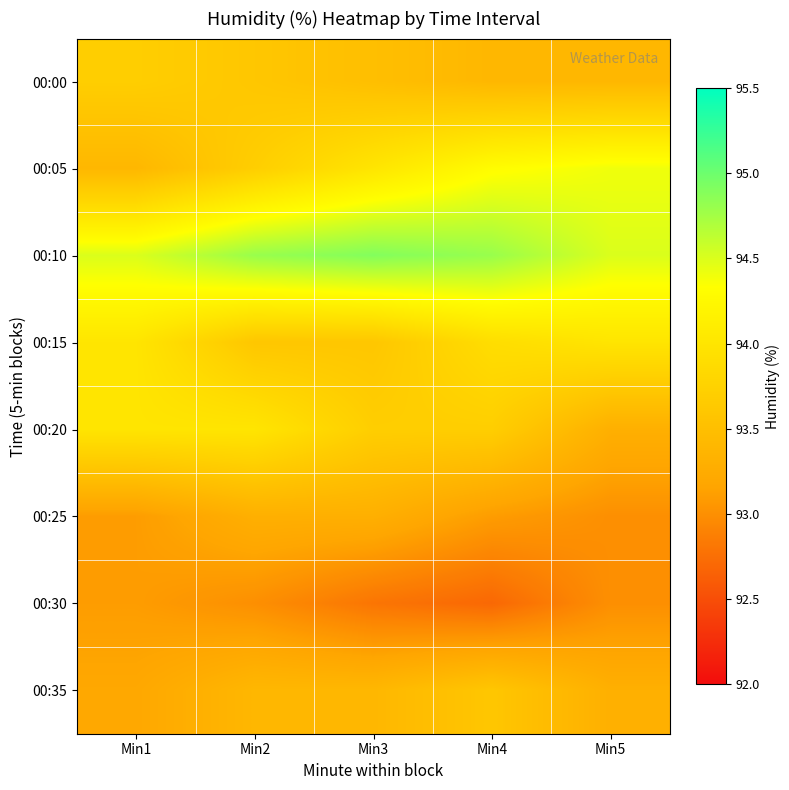

Reading right to left, extract all data points from this chart.

00:00: Min5=93.4	Min4=93.4	Min3=93.5	Min2=93.6	Min1=93.7
00:05: Min5=94.4	Min4=94.3	Min3=94.0	Min2=93.7	Min1=93.4
00:10: Min5=94.5	Min4=94.8	Min3=94.9	Min2=94.8	Min1=94.5
00:15: Min5=94.0	Min4=93.9	Min3=93.6	Min2=93.6	Min1=94.0
00:20: Min5=93.3	Min4=93.7	Min3=93.7	Min2=94.0	Min1=94.0
00:25: Min5=93.0	Min4=93.1	Min3=93.3	Min2=93.3	Min1=93.1
00:30: Min5=93.0	Min4=92.7	Min3=92.8	Min2=93.0	Min1=93.1
00:35: Min5=93.3	Min4=93.6	Min3=93.4	Min2=93.4	Min1=93.2